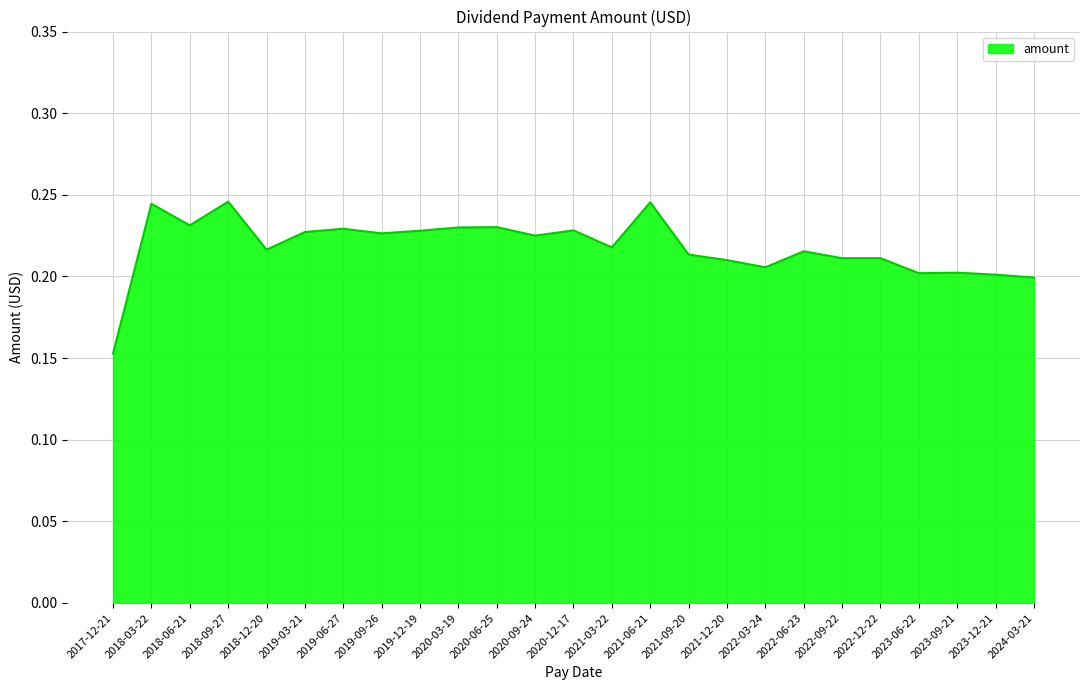

True or false: the data shows 0.3 at 2022-12-22.

False